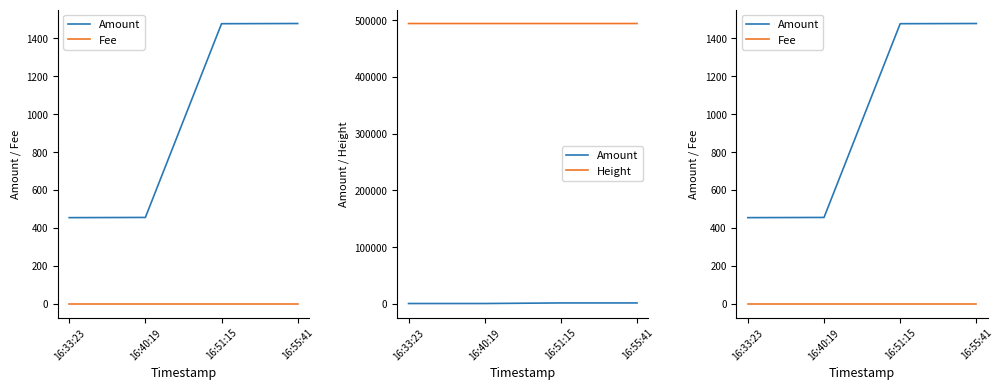

What position from the left is 16:40:19?

2